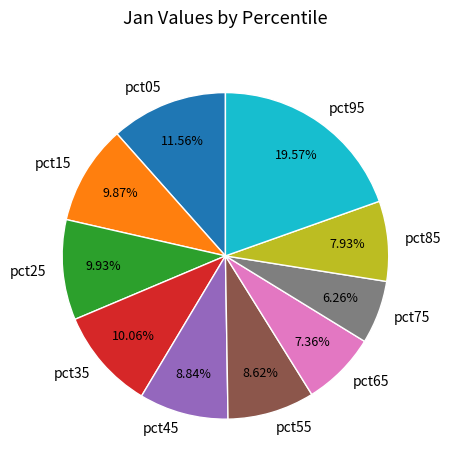

Is it true that pct75 is 18% of the pie?

False